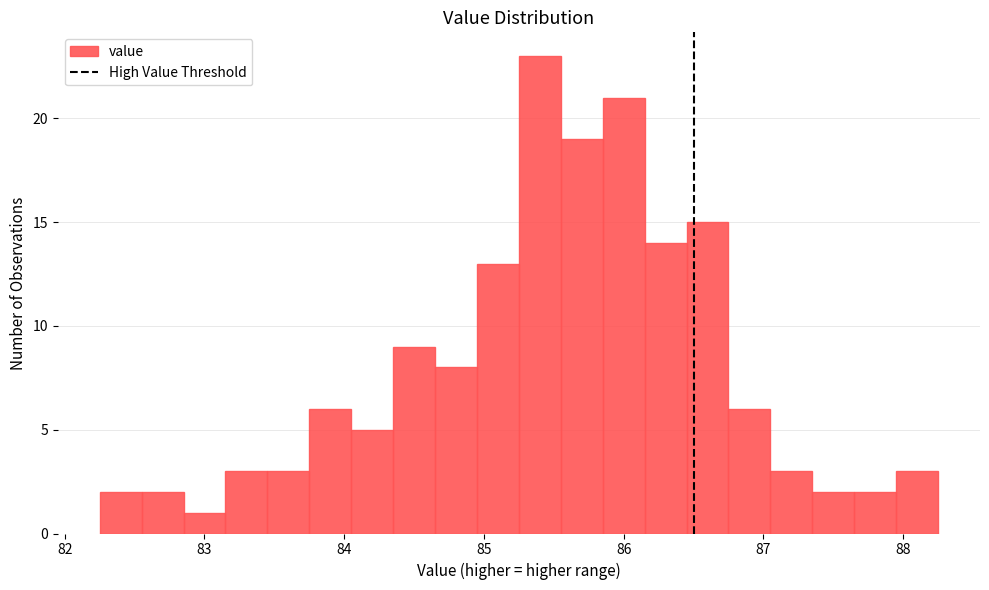

Around what value on the x-axis is the tallest bar? Give the approximate position of its centre, as read against the axis.

85.4